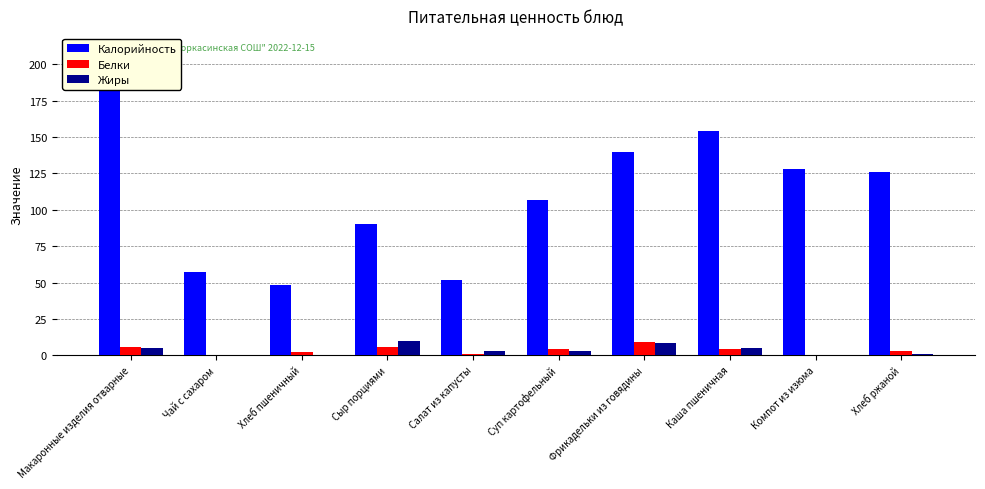

At which category does the chart reach its minimum across all series?

Компот из изюма